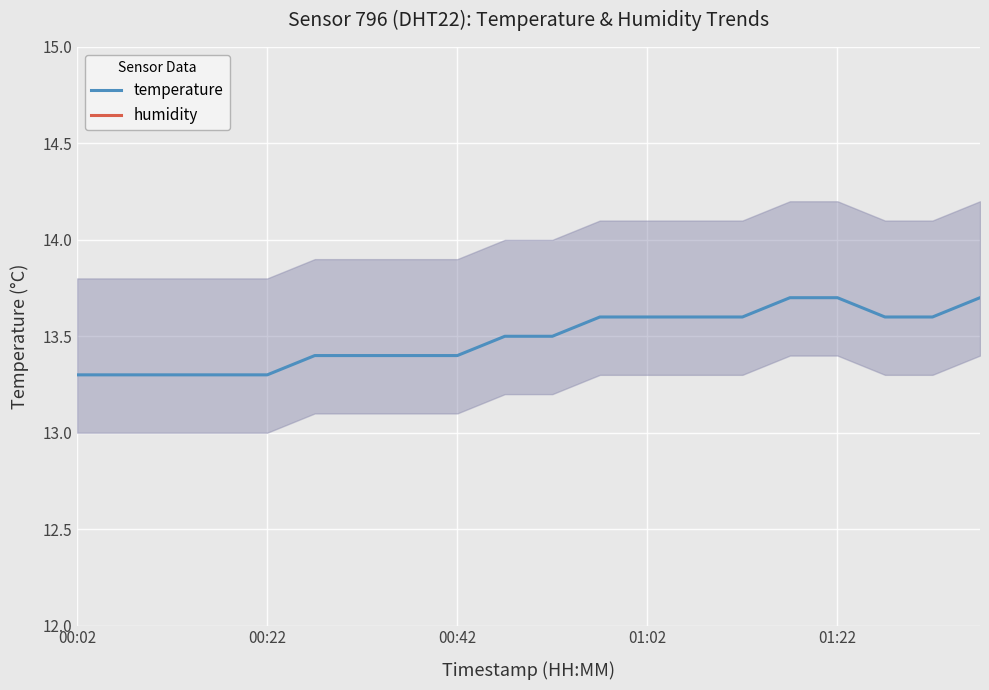

List the series in order of their peak value, highest first.

humidity, temperature